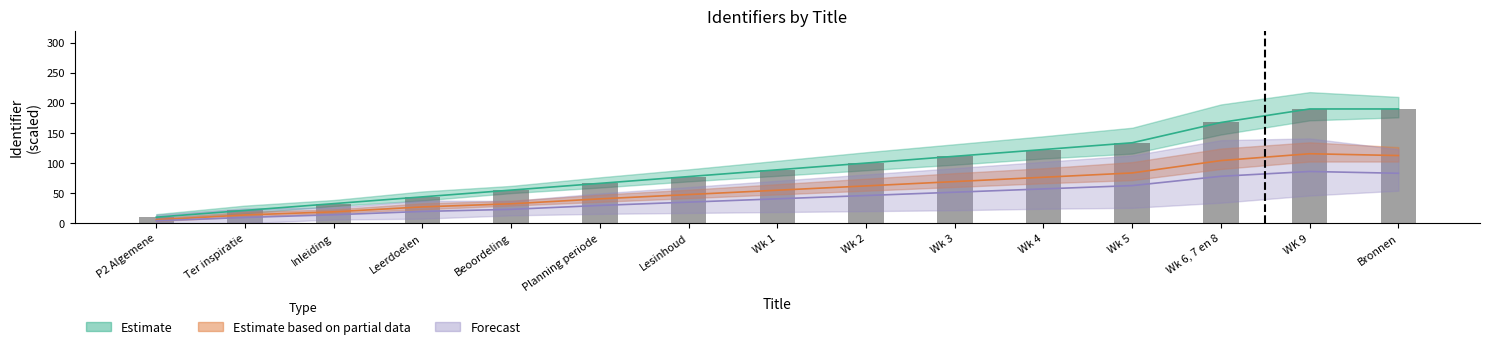

Which series has the largest total across all categories?

Estimate